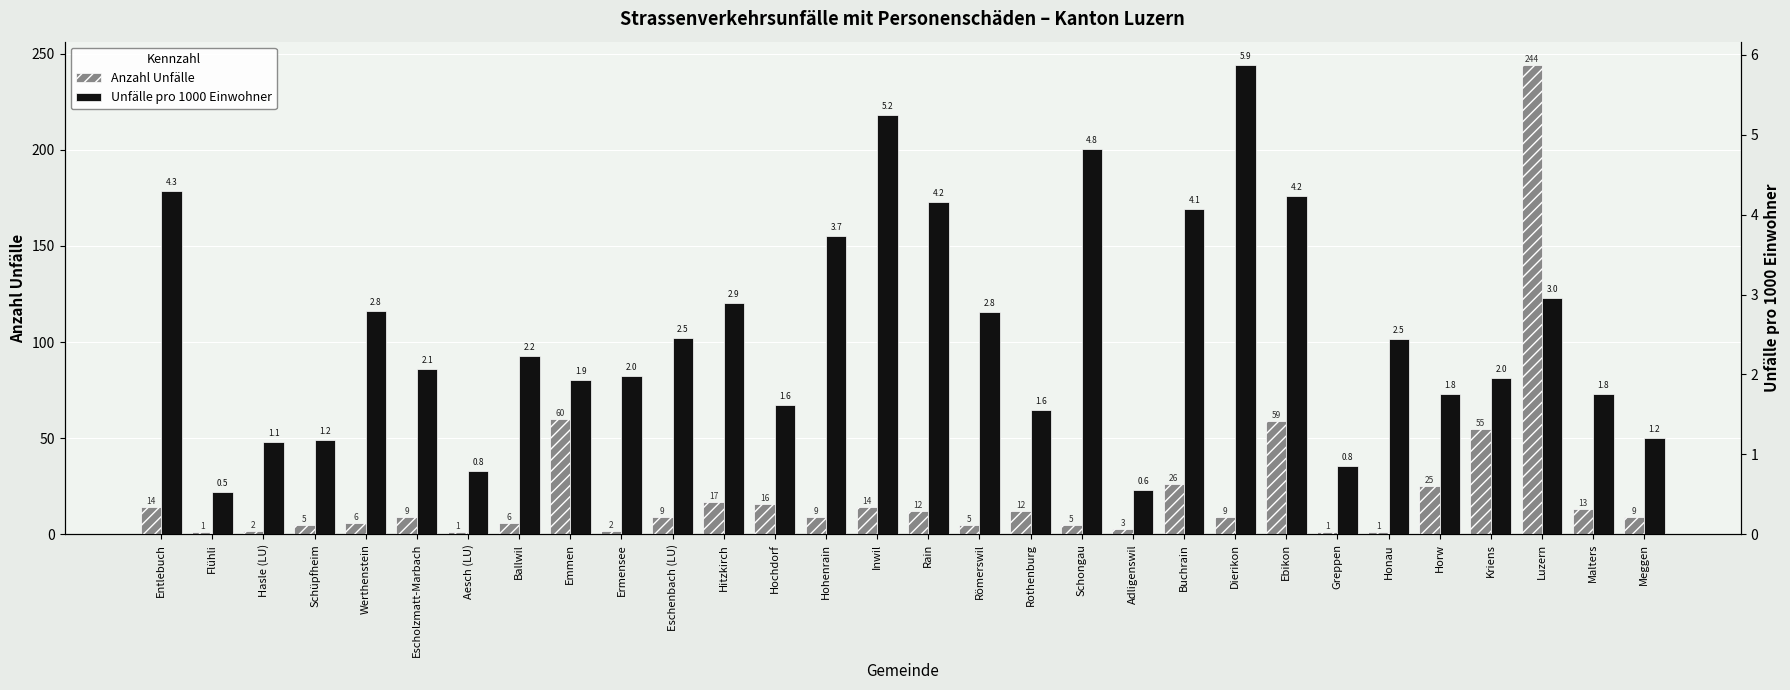

What is the sum of all Anzahl Unfälle values?

650.0